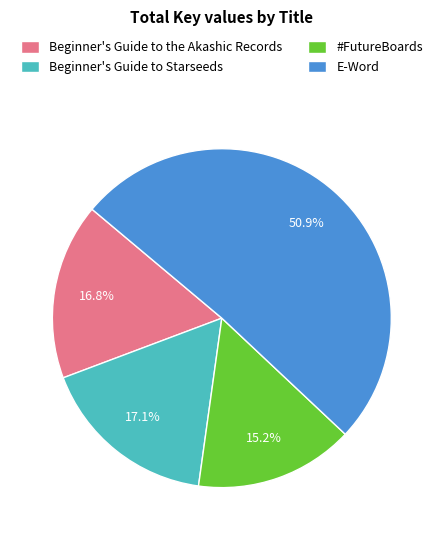

How many segments does this pie chart have?

4